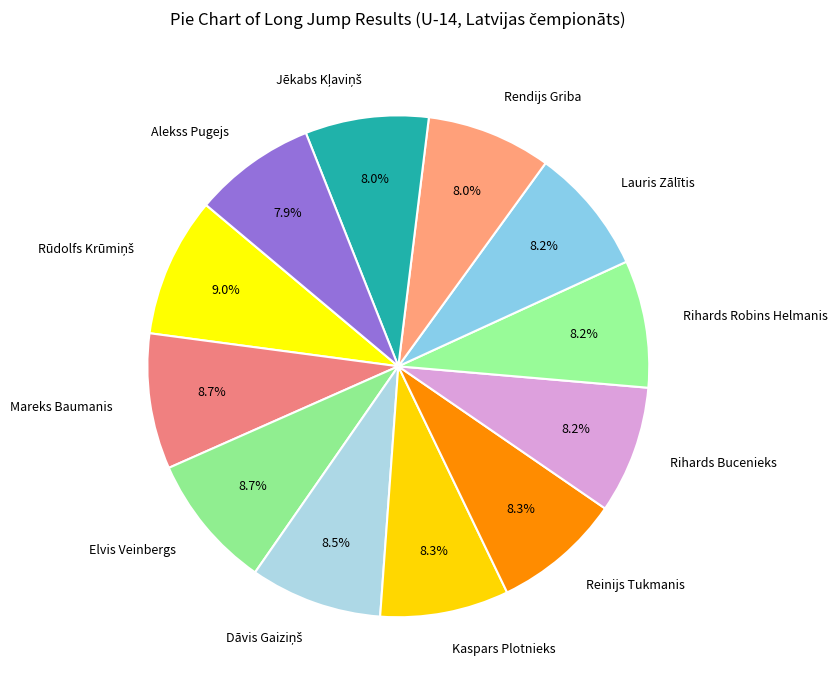

What portion of the pie excludes Rendijs Griba?

92.0%